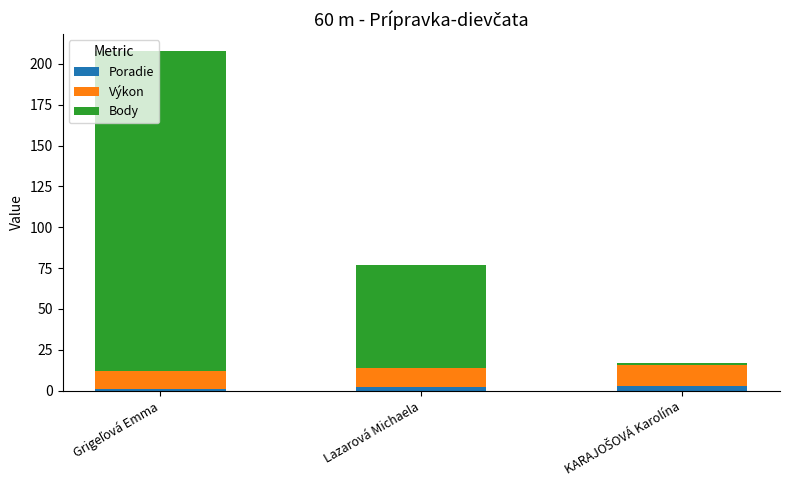

What is the sum of all Poradie values?

6.0